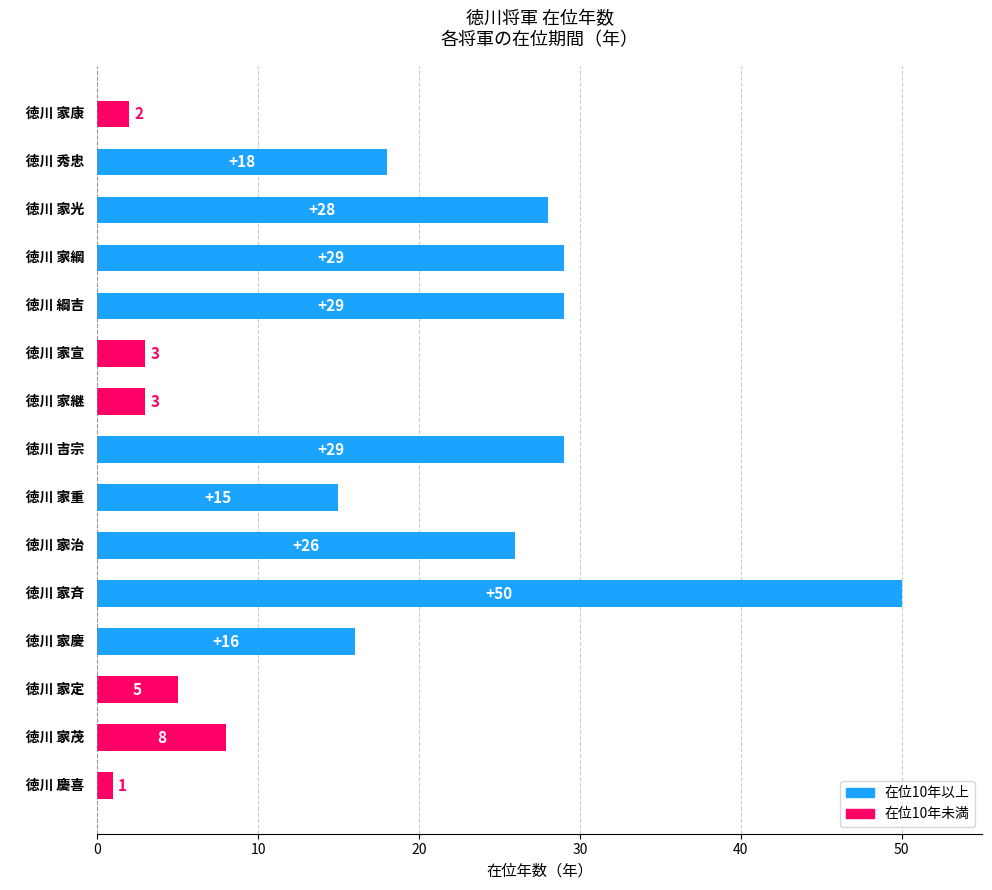

What is the difference between the maximum and minimum values?

49